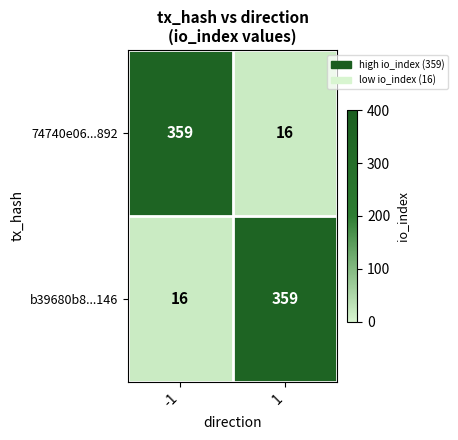

What is the difference between the 74740e06...892 values at 1 and -1?

343